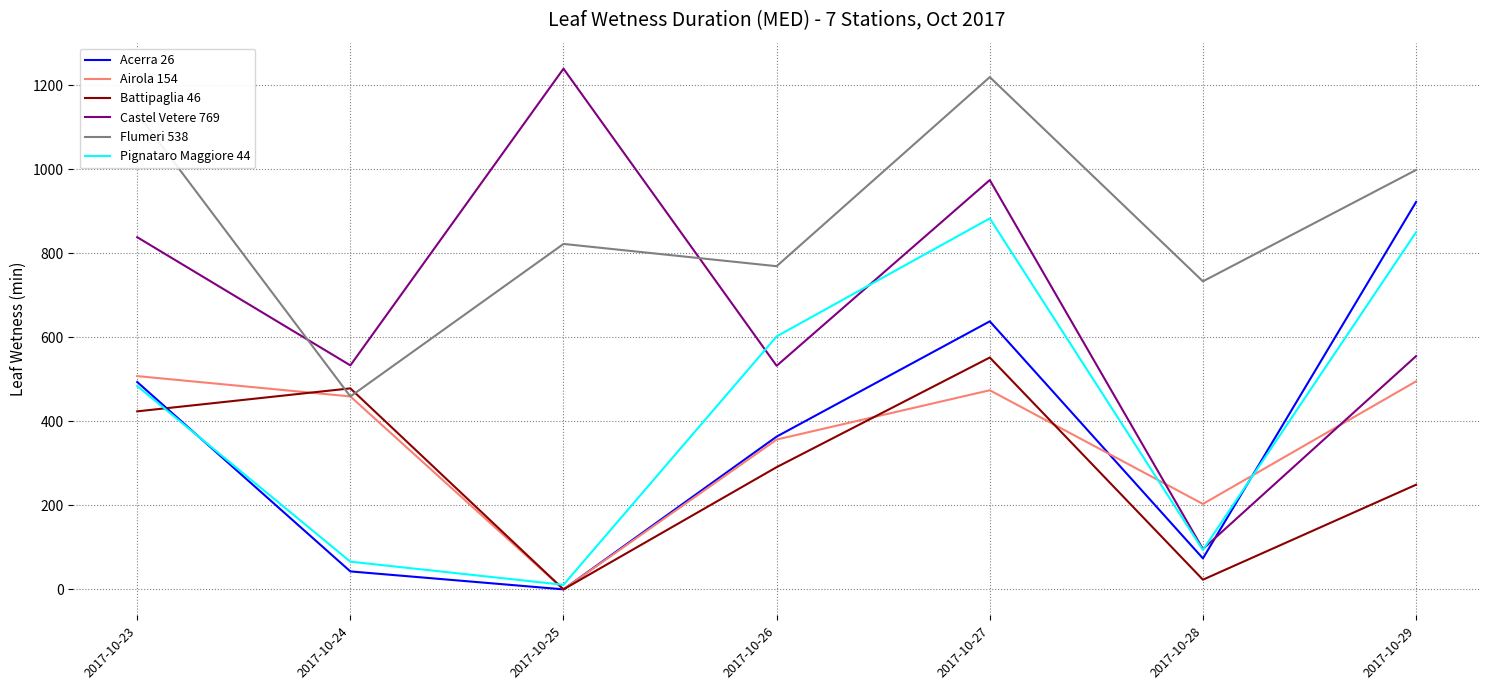

Is it true that Battipaglia 46 equals 69.1 at 2017-10-29?

False